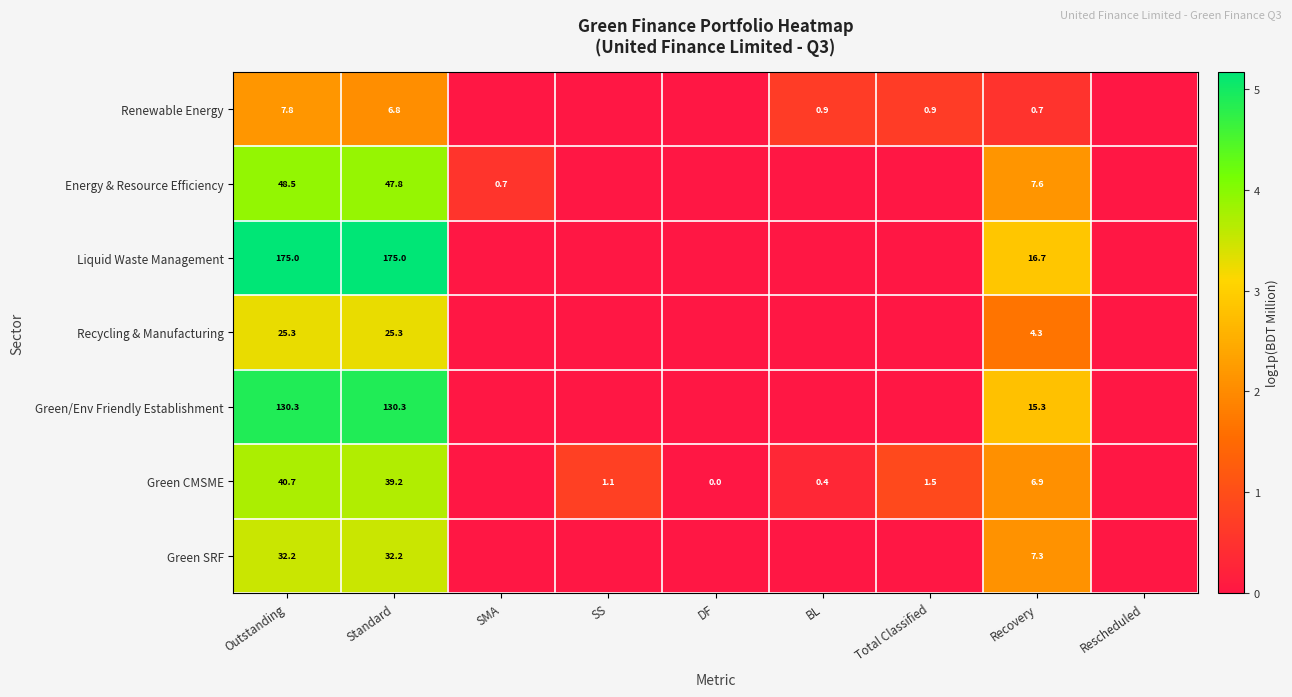

At which category is the sum across all series the highest?

Outstanding